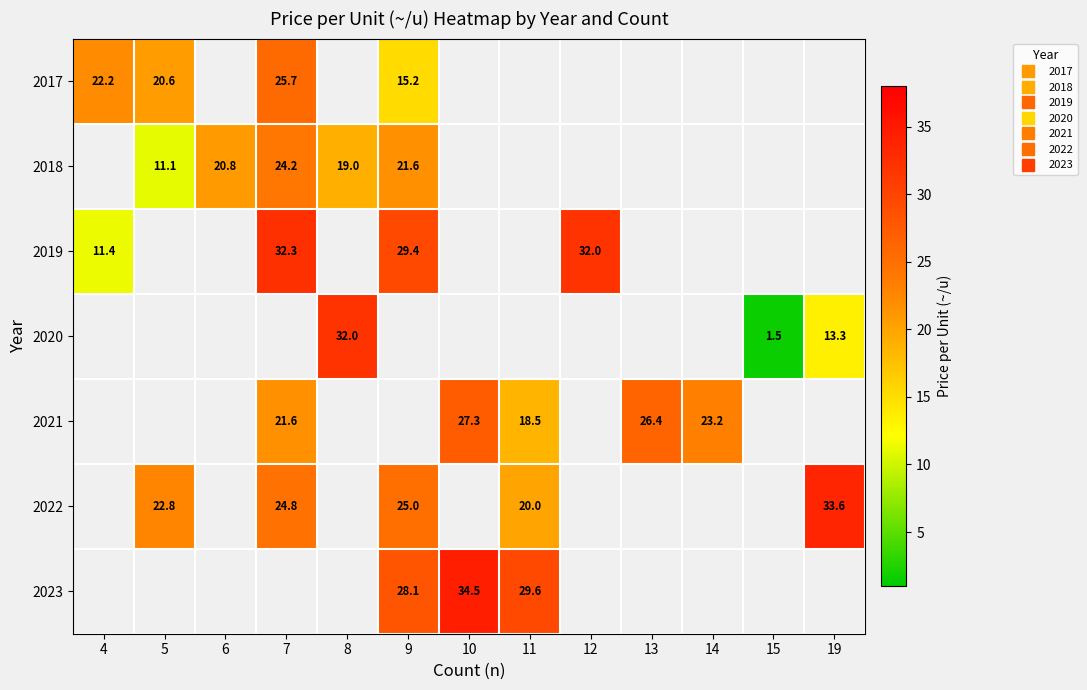

True or false: 2019 has a value of 32.0 at 12.

True